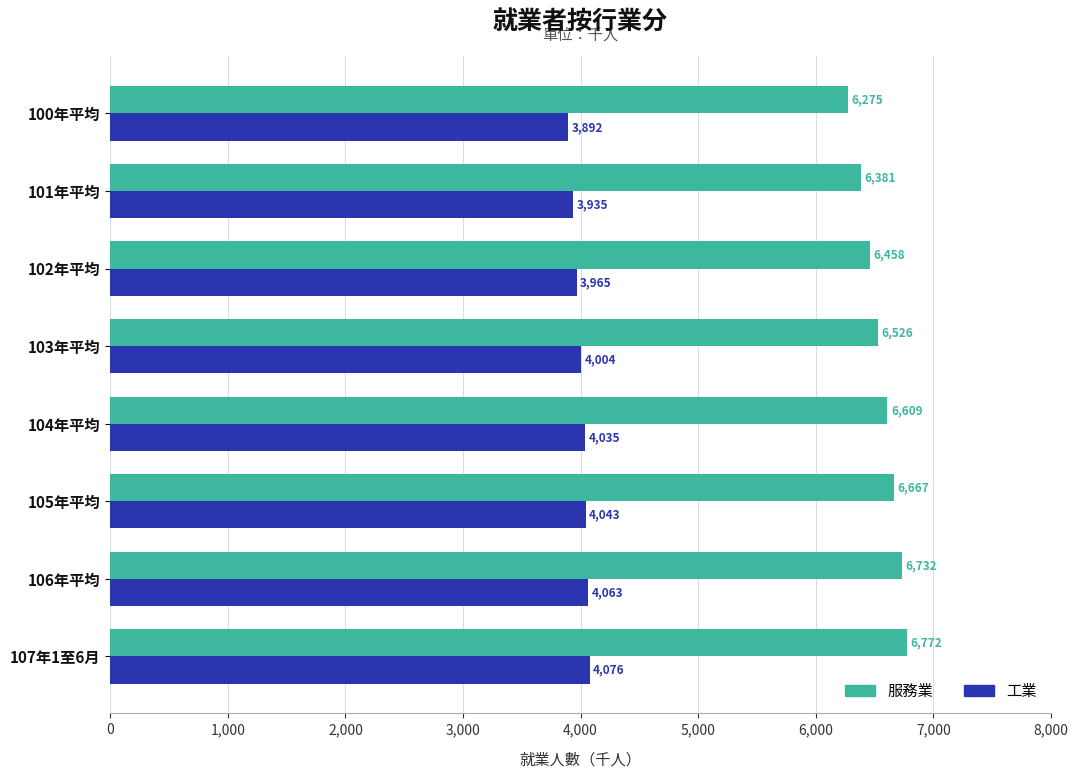

Which series has the largest range (max minus min)?

服務業